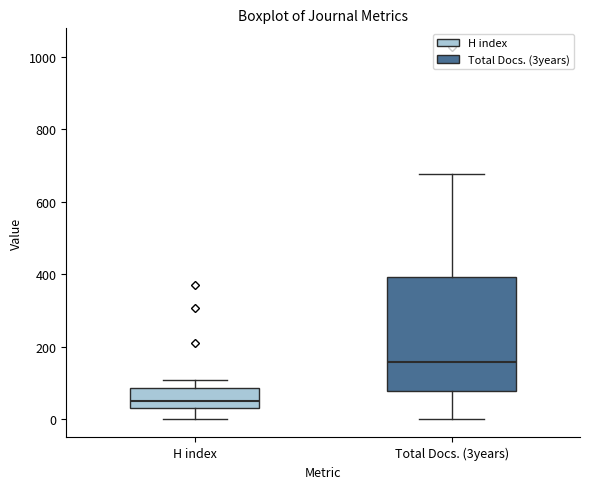

Reading left to right, read every box against the y-axis: the position of its median line, the range the box covers, and the ends of its whiskers. The values are not printed on the chart, so give them approximately, as read against the axis.

H index: median 40, box 20 to 80, whiskers 0 to 100
Total Docs. (3years): median 160, box 80 to 400, whiskers 0 to 680